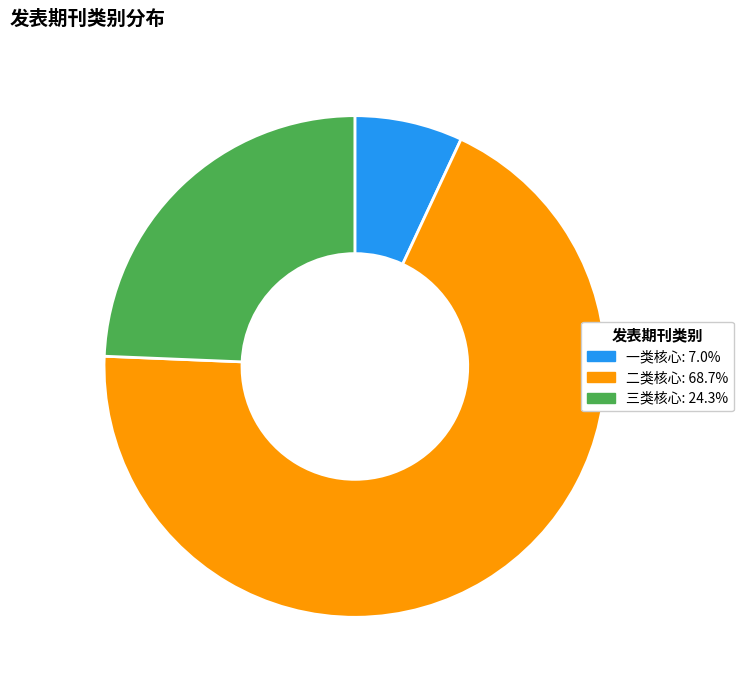

Approximately how many times larger is the value at 三类核心: 24.3% compared to 一类核心: 7.0%?

3.5